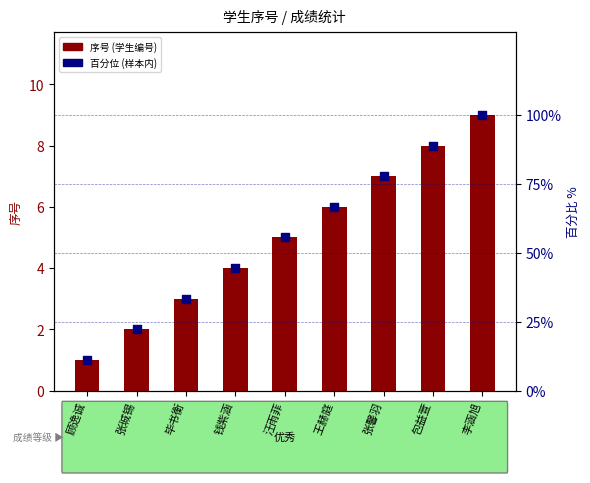

Is the value of 序号 (学生编号) at 张珹锡 greater than the value of 百分位 (样本内) at 钱紫涵?

No